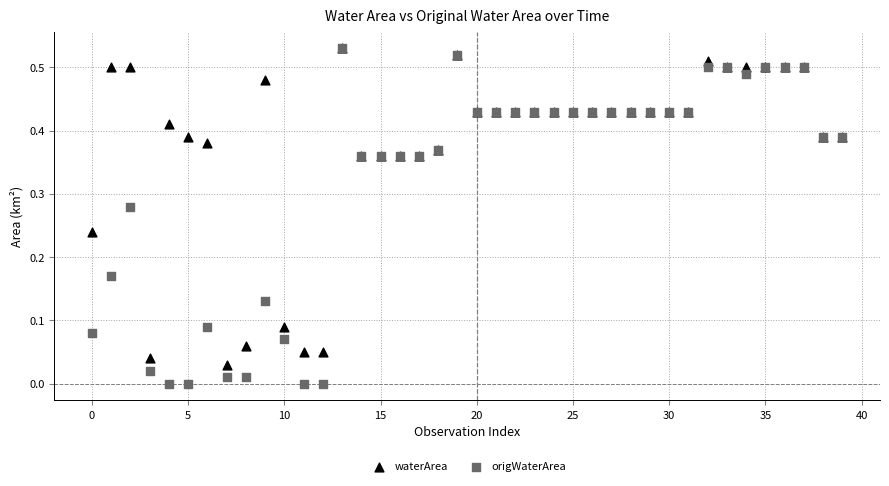

Which series reaches the minimum Y coordinate?

origWaterArea